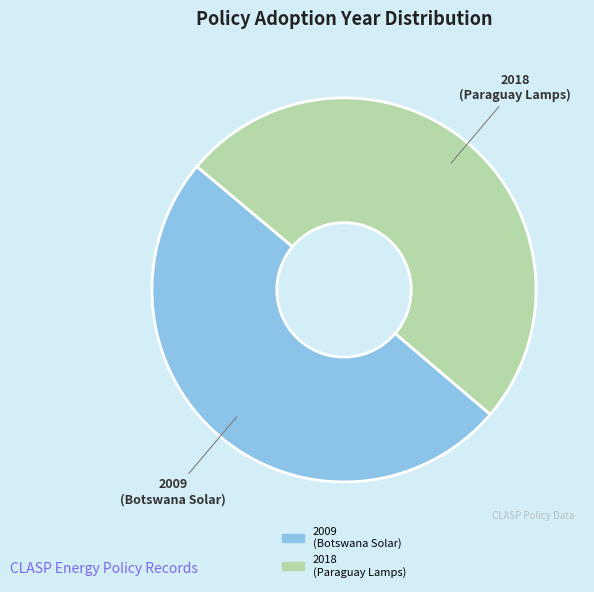

Do 2009 (Botswana Solar) and 2018 (Paraguay Lamps) together represent more than half of the pie?

Yes